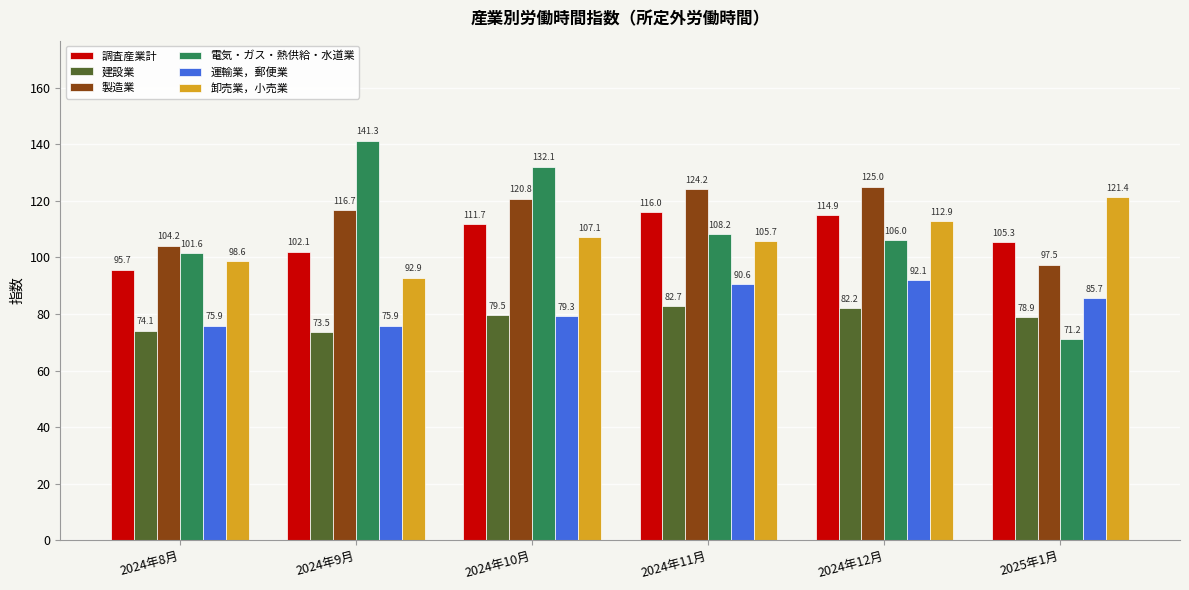

Between 2024年12月 and 2025年1月, which series saw the biggest shift?

電気・ガス・熱供給・水道業